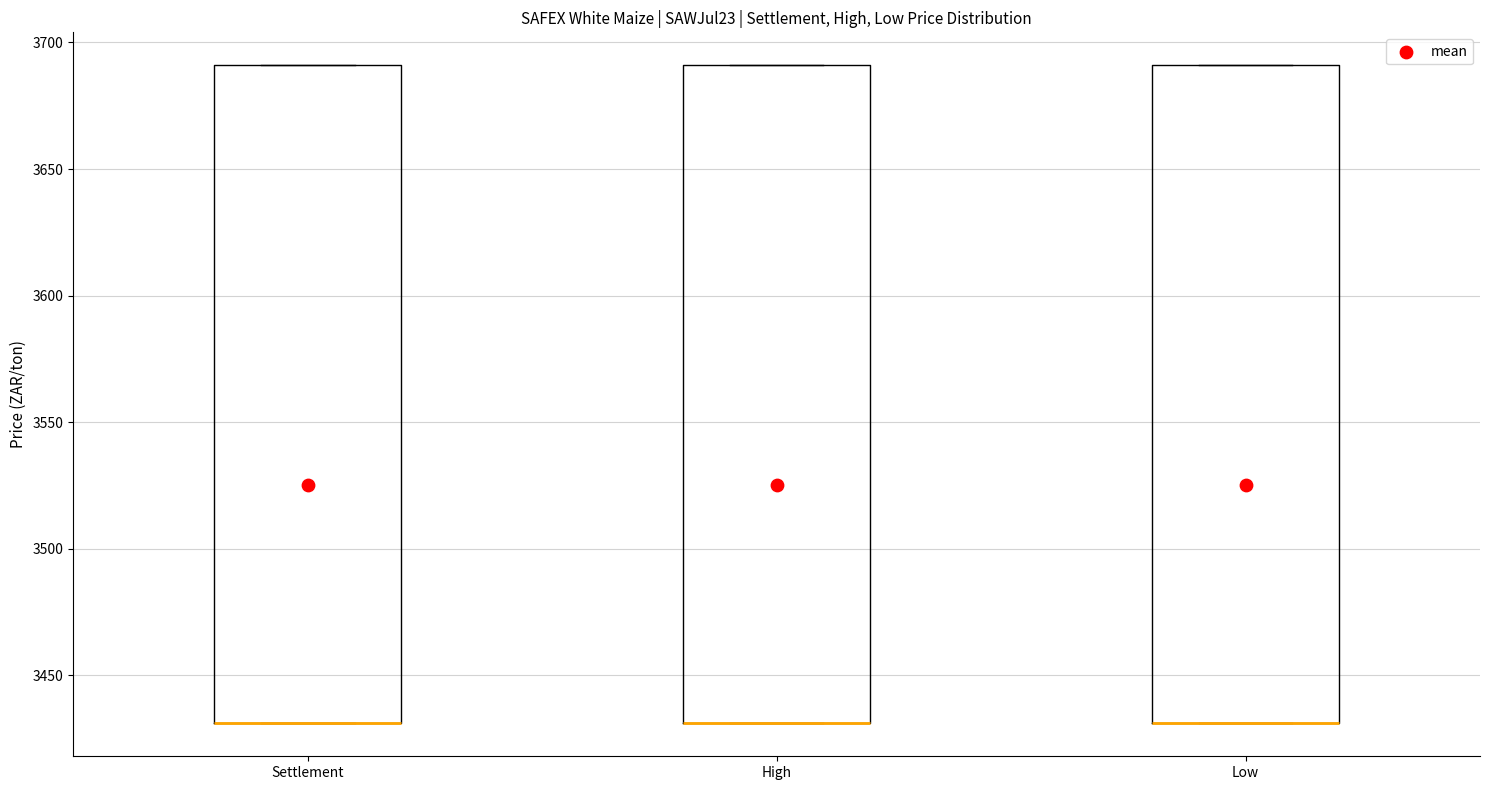

Where is the lower edge of the box for Settlement on the y-axis? The values are not printed on the chart, so give them approximately, as read against the axis.

3430